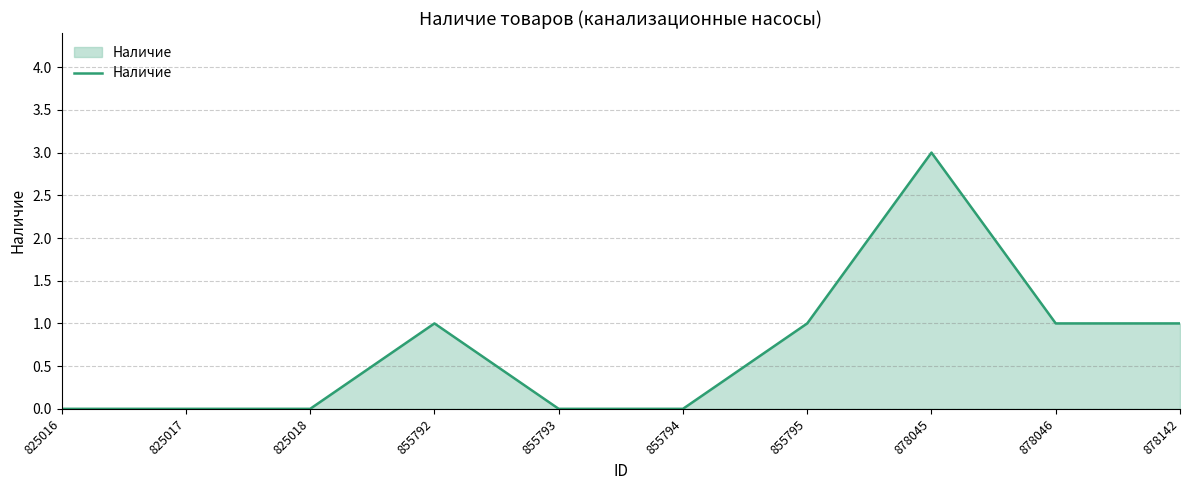

Does the chart have visible grid lines?

Yes